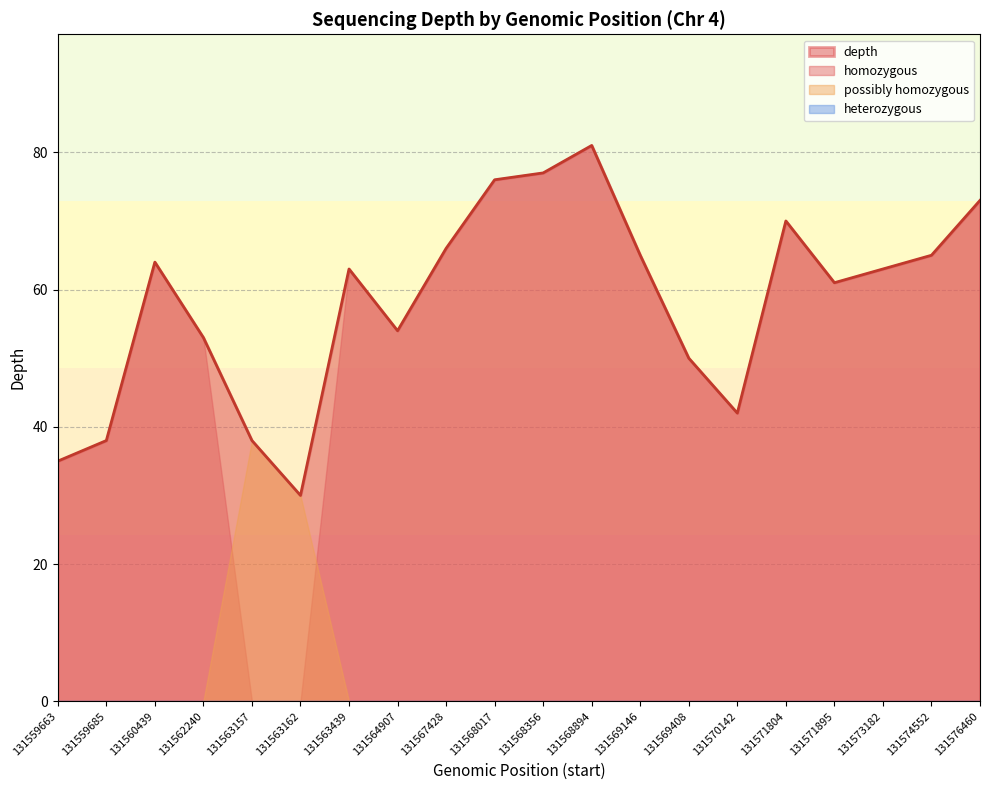

What is the approximate value at 131564907?

54